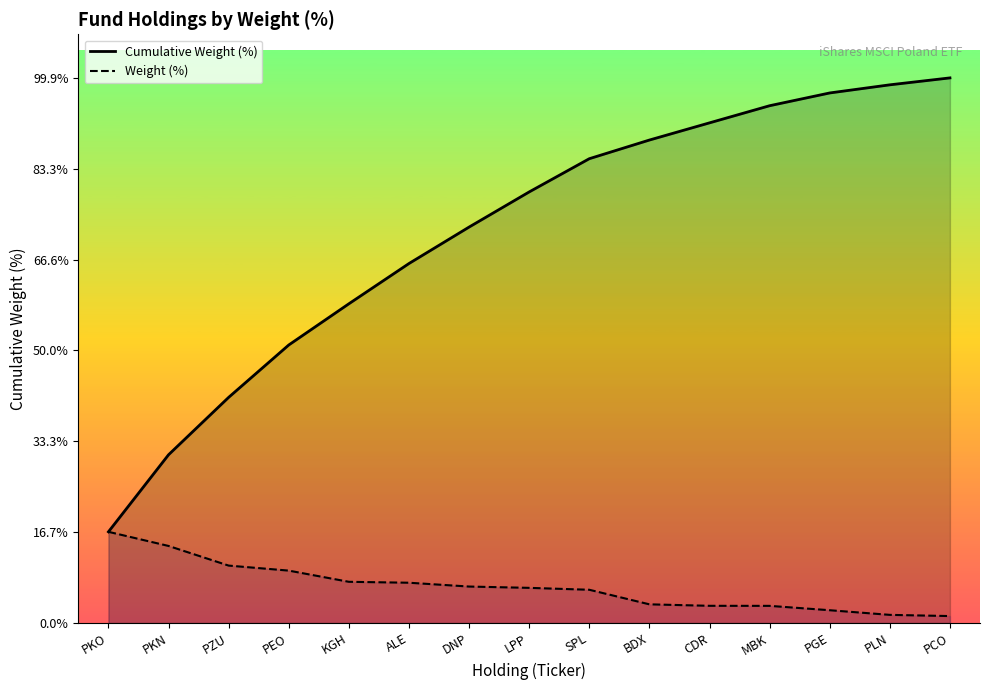

How many data points in Cumulative Weight (%) are less than 79?

7